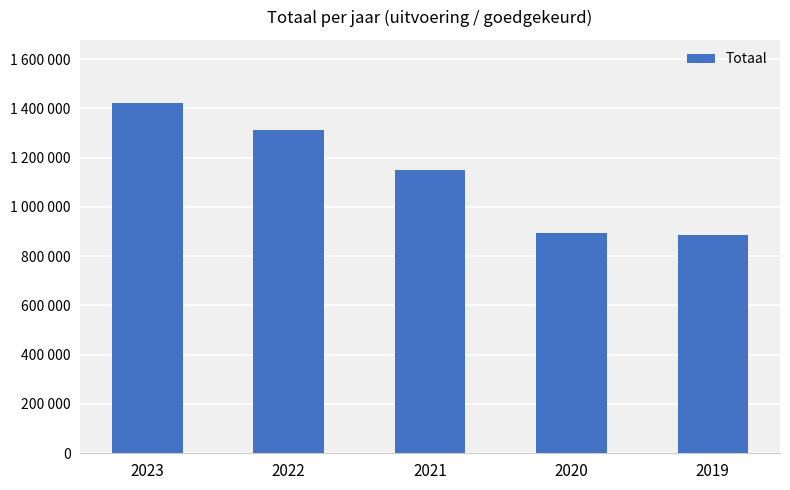

What is the difference between the maximum and minimum values?

536079